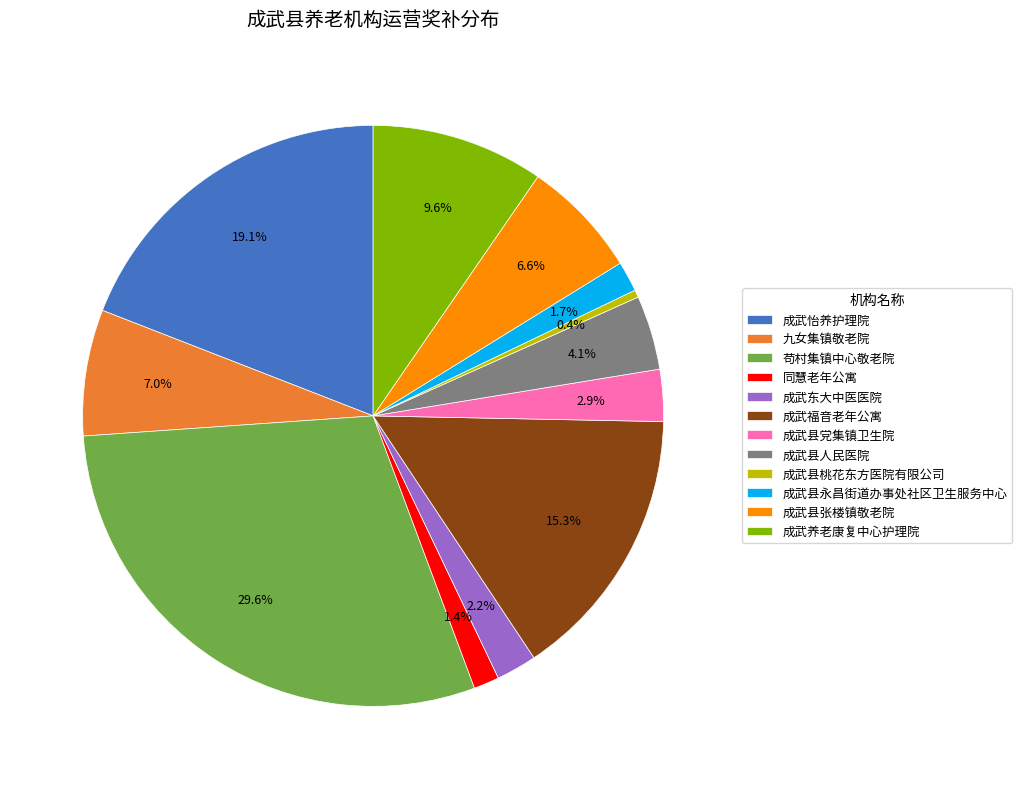

To the nearest percent, what portion does 成武养老康复中心护理院 represent?

10%